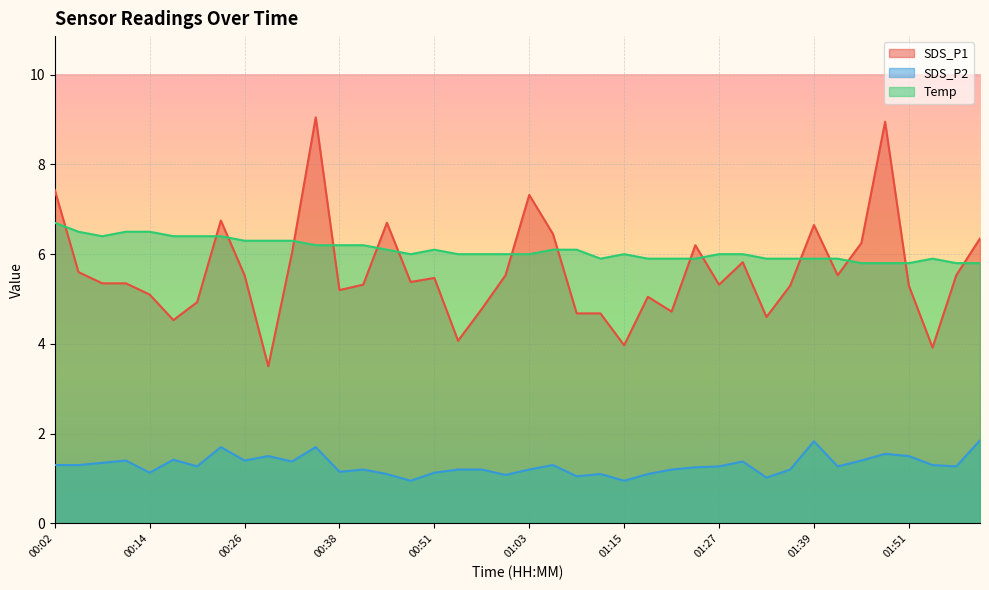

The value of Temp at 01:00 is 6.0. True or false?

True